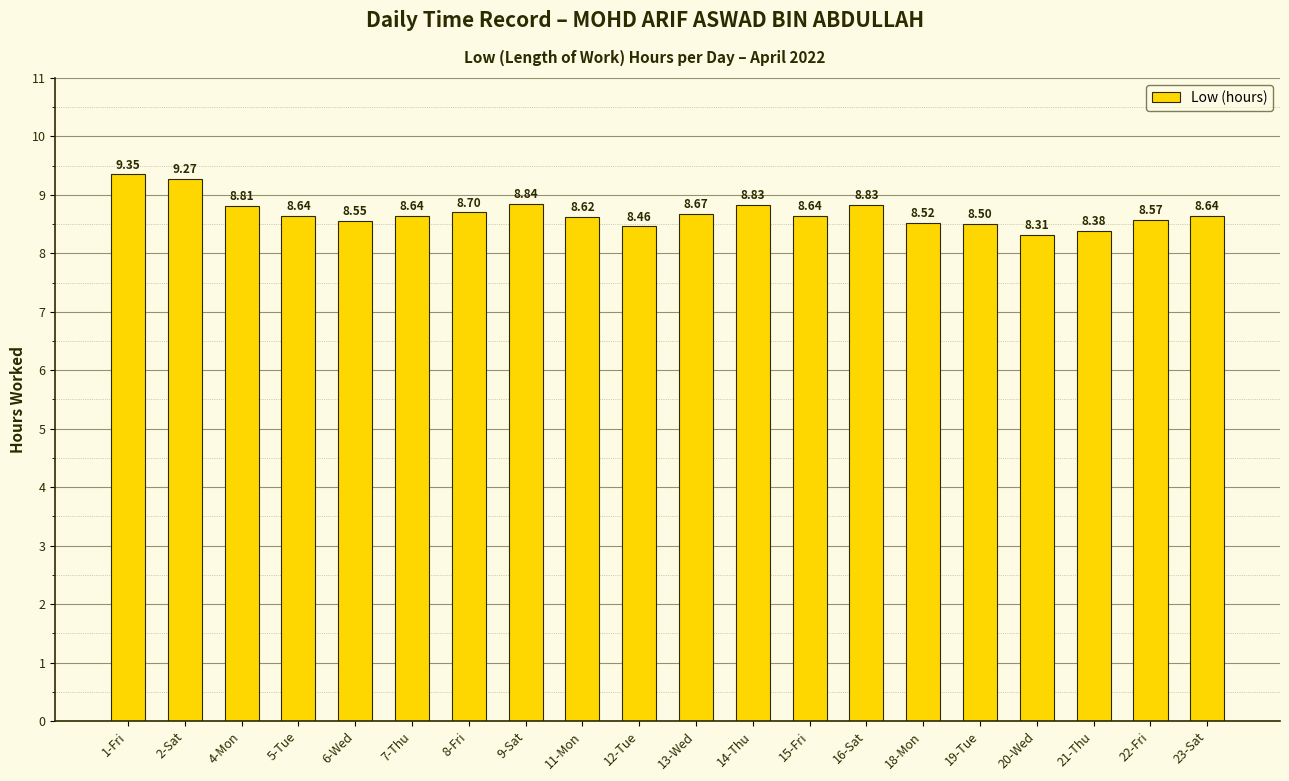

Approximately how many times larger is the value at 23-Sat compared to 6-Wed?

1.0